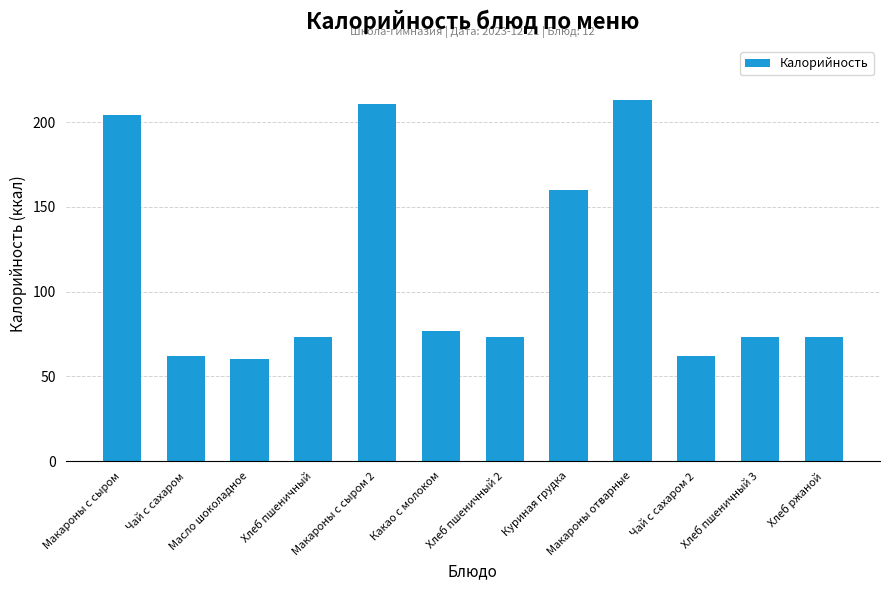

Is it true that the value at Макароны с сыром 2 is 211?

True